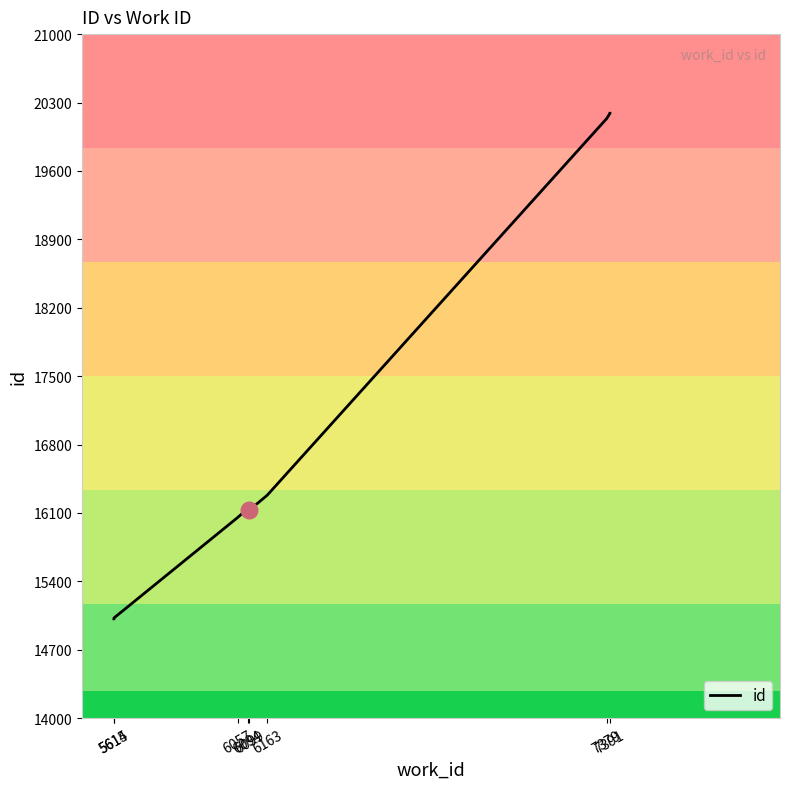

Reading right to left, extract all data points from this chart.

20190	20189	20135	16280	16128	16145	16052	15026	15018	15016